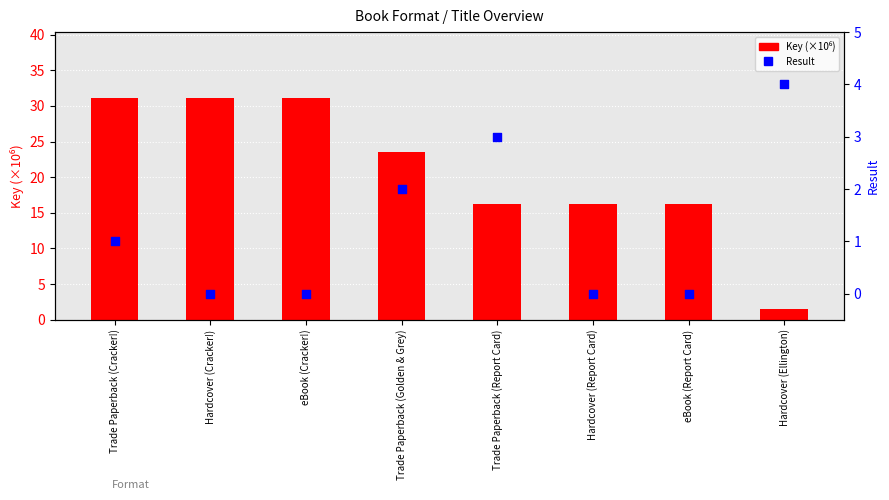

Which series contains the lowest Y value?

Result